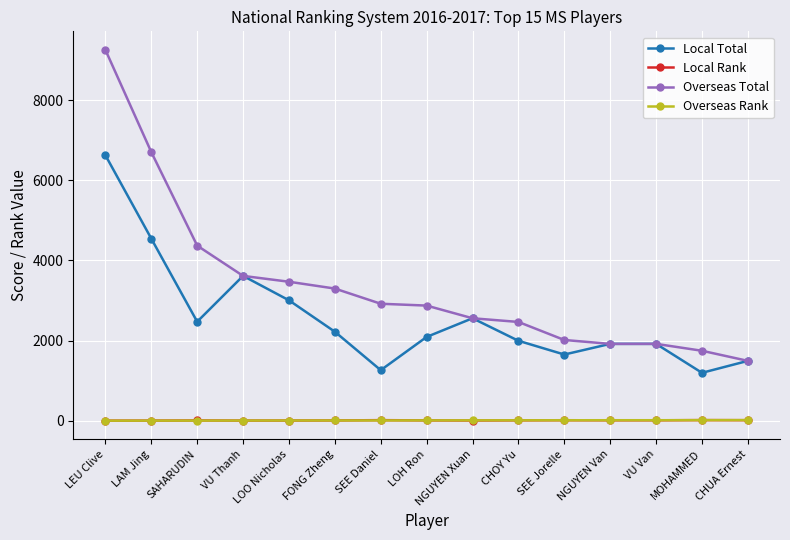

Where is the first local minimum for Local Total?

SAHARUDIN